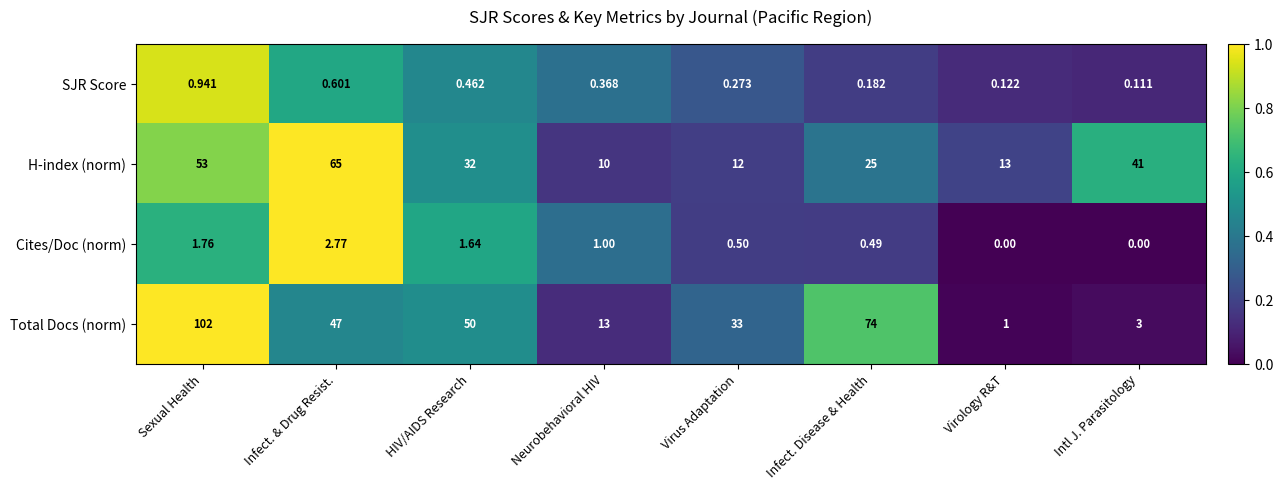

At how many categories does at least one series exceed 0?

8